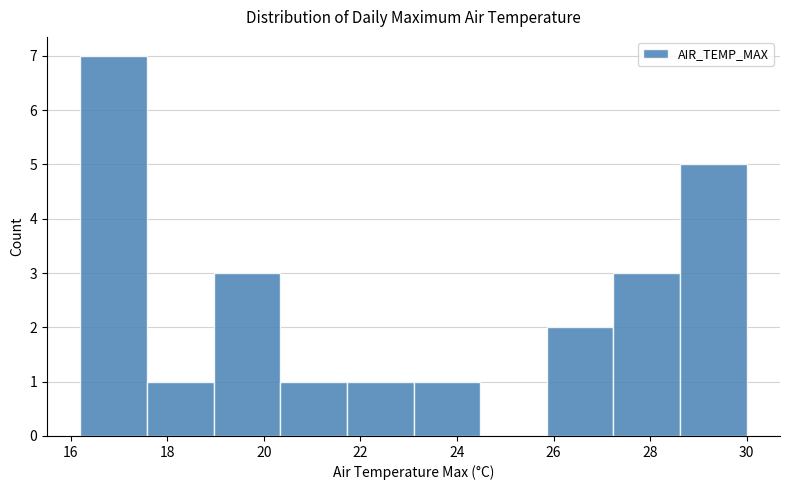

Reading left to right, list every bar in this chart as the range it spans on the x-axis followed by its height. Neither the bar edges nor the heights are printed on the chart, so give them approximately, as read against the axes.

16.20 to 17.58: 7
17.58 to 18.96: 1
18.96 to 20.34: 3
20.34 to 21.72: 1
21.72 to 23.10: 1
23.10 to 24.48: 1
24.48 to 25.86: 0
25.86 to 27.24: 2
27.24 to 28.62: 3
28.62 to 30.00: 5